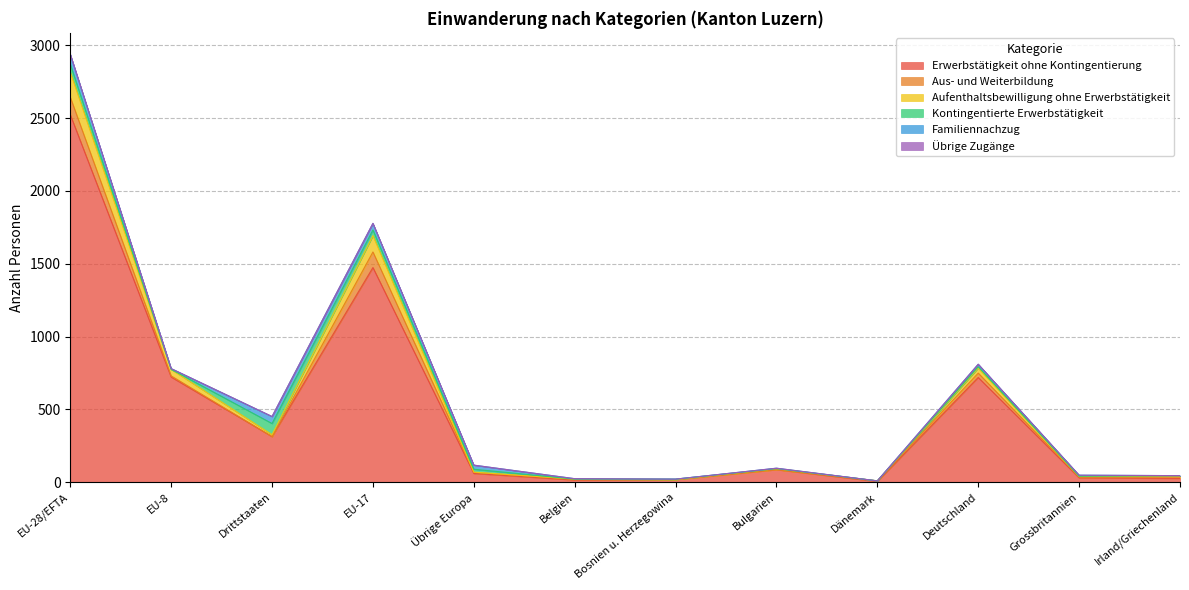

At which category does Übrige Zugänge reach its first local peak?

EU-17